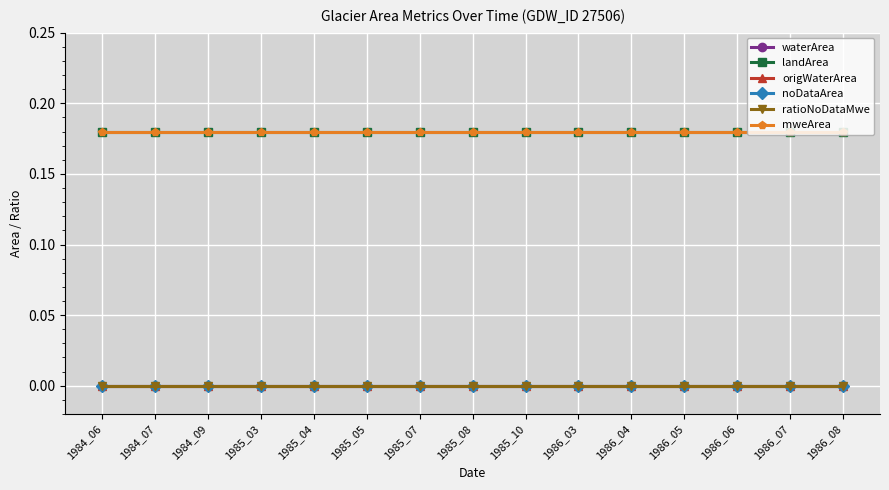

Where is mweArea nearest to the value 0?

1984_06